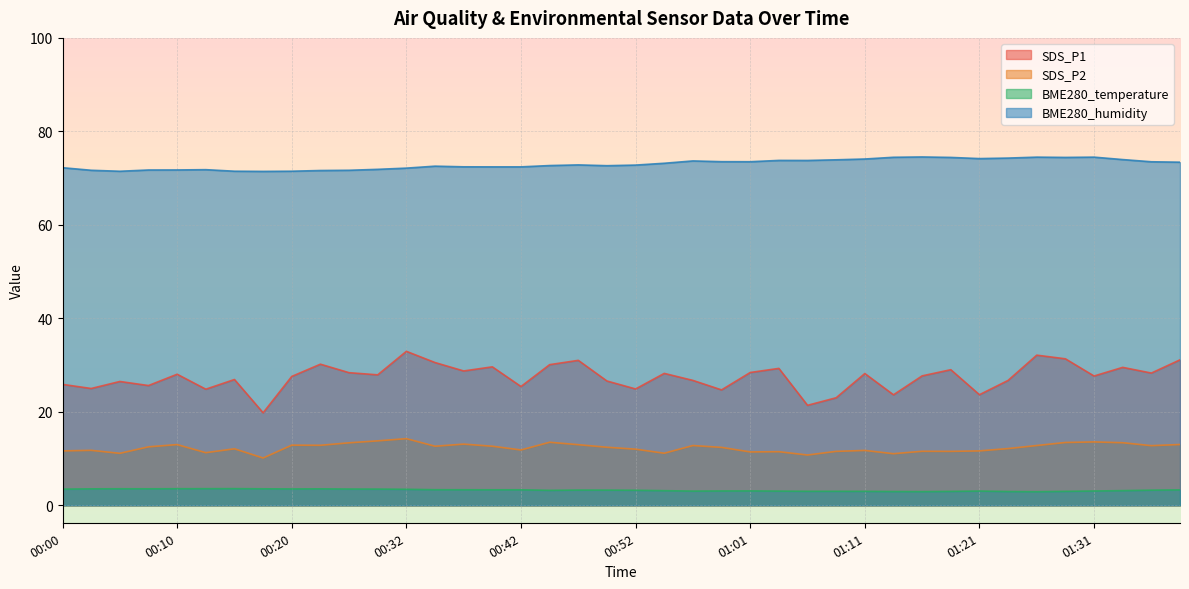

At how many categories does at least one series exceed 17?

40